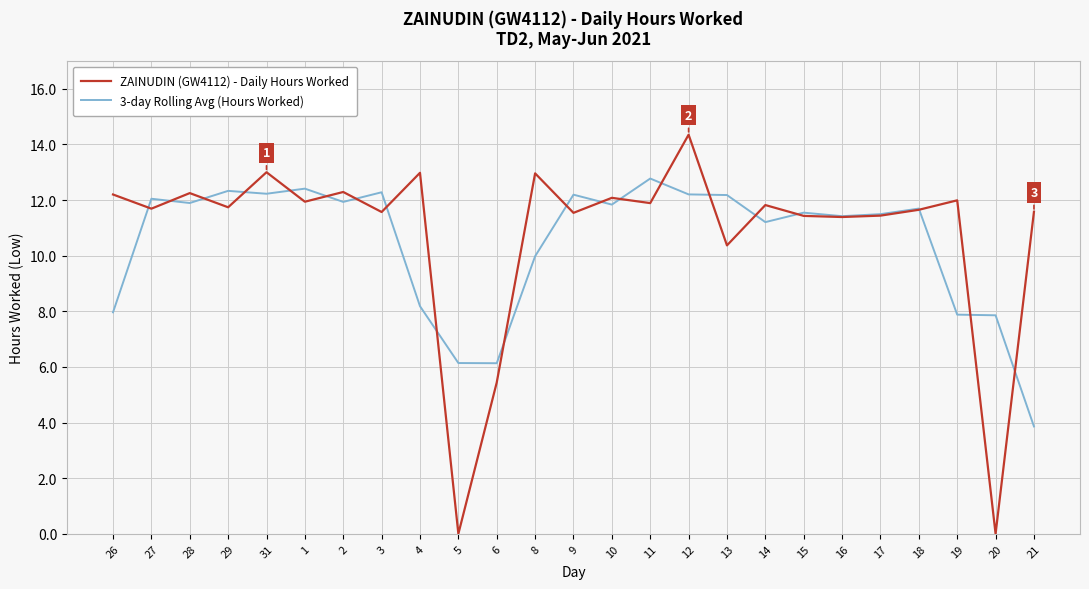

Which series has the largest range (max minus min)?

ZAINUDIN (GW4112) - Daily Hours Worked